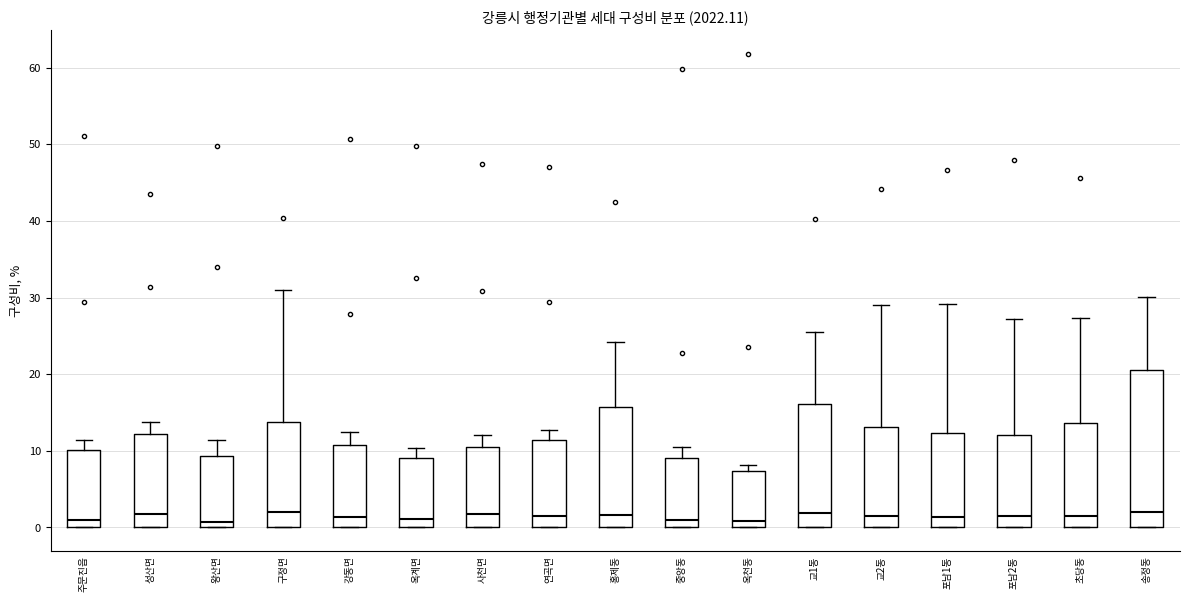

Which box is the tallest, from its lower edge to its upper edge?

송정동